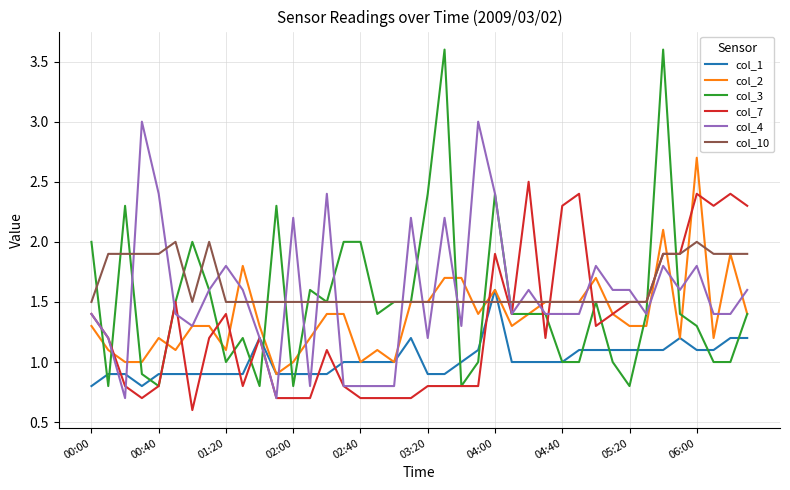

True or false: col_10 and col_1 intersect in this chart.

True